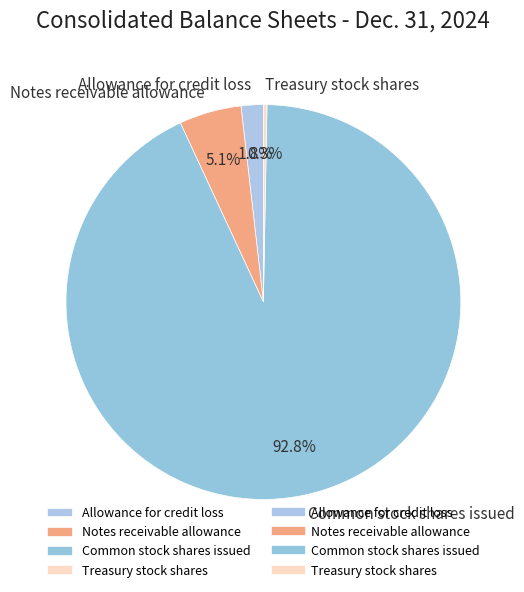

Which slice is the smallest?

Treasury stock shares